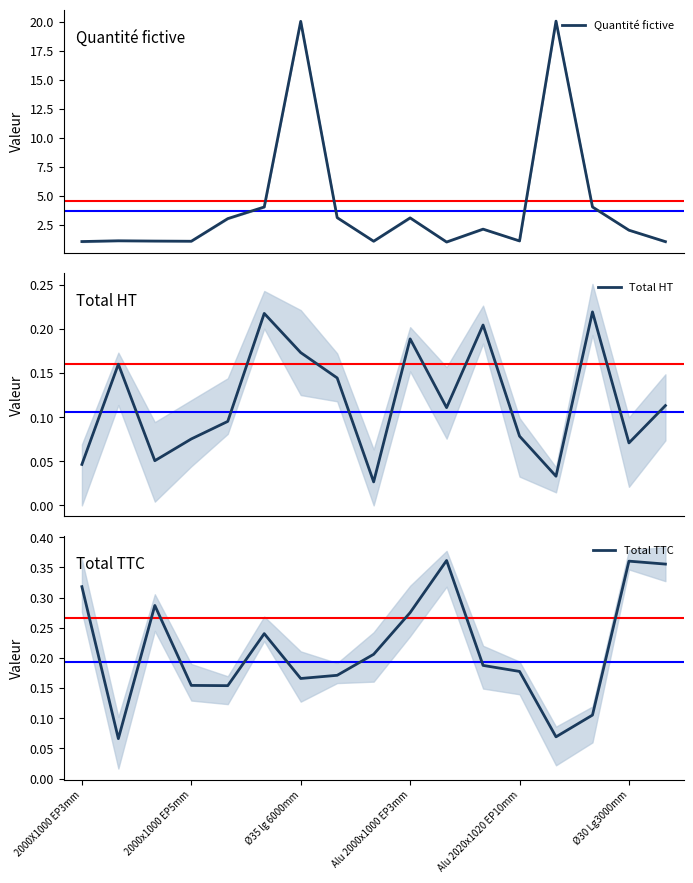

What is the difference between the second highest and minimum values in the Total TTC series?

0.3